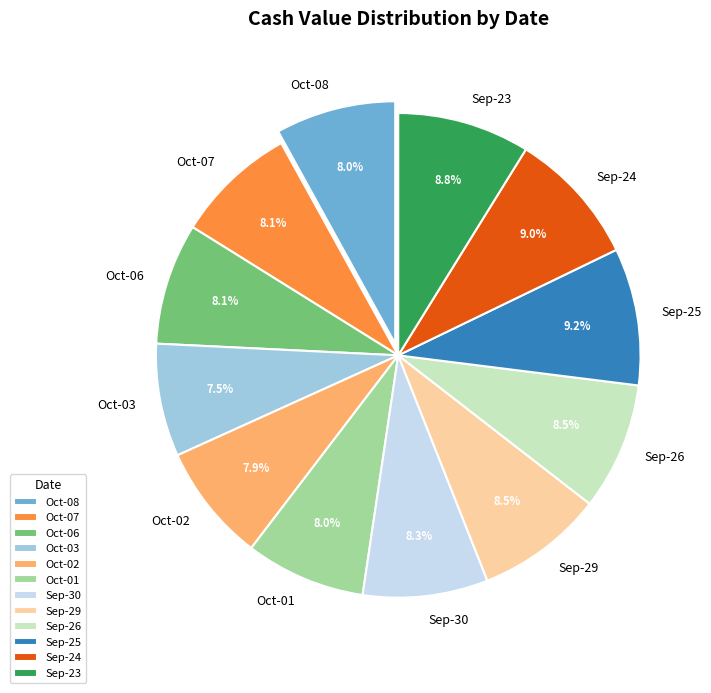

What is the total percentage of Oct-01 and Oct-07?

16.1%